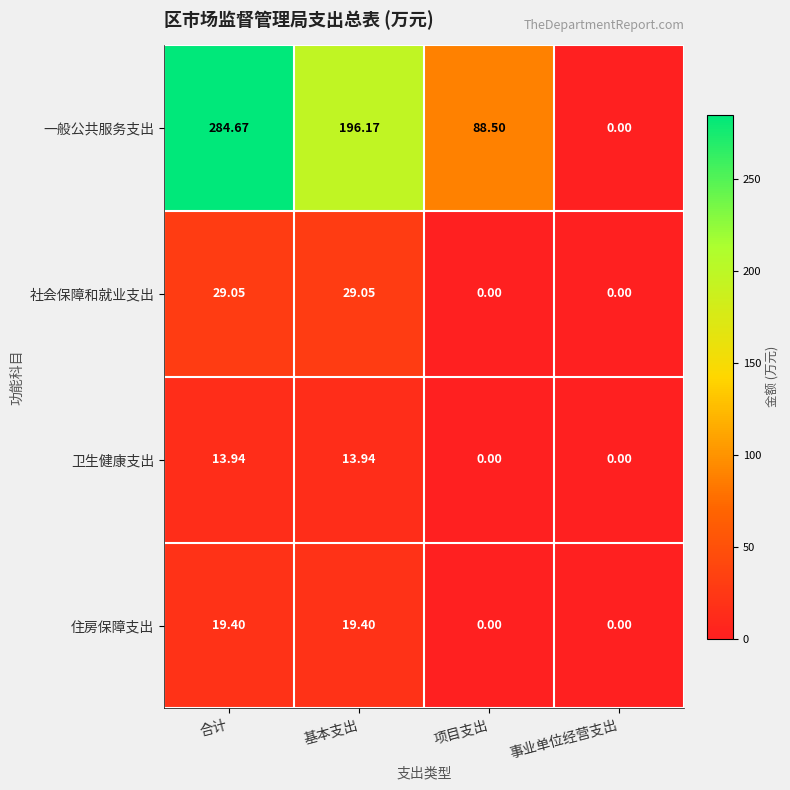

Which category has the highest value in the 一般公共服务支出 series?

合计